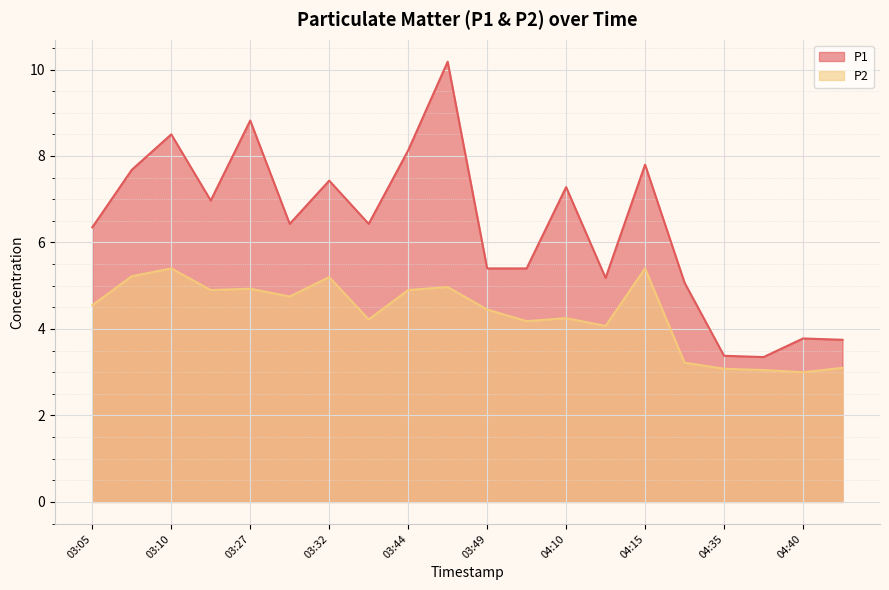

At which label is P2 closest to 4?

04:12